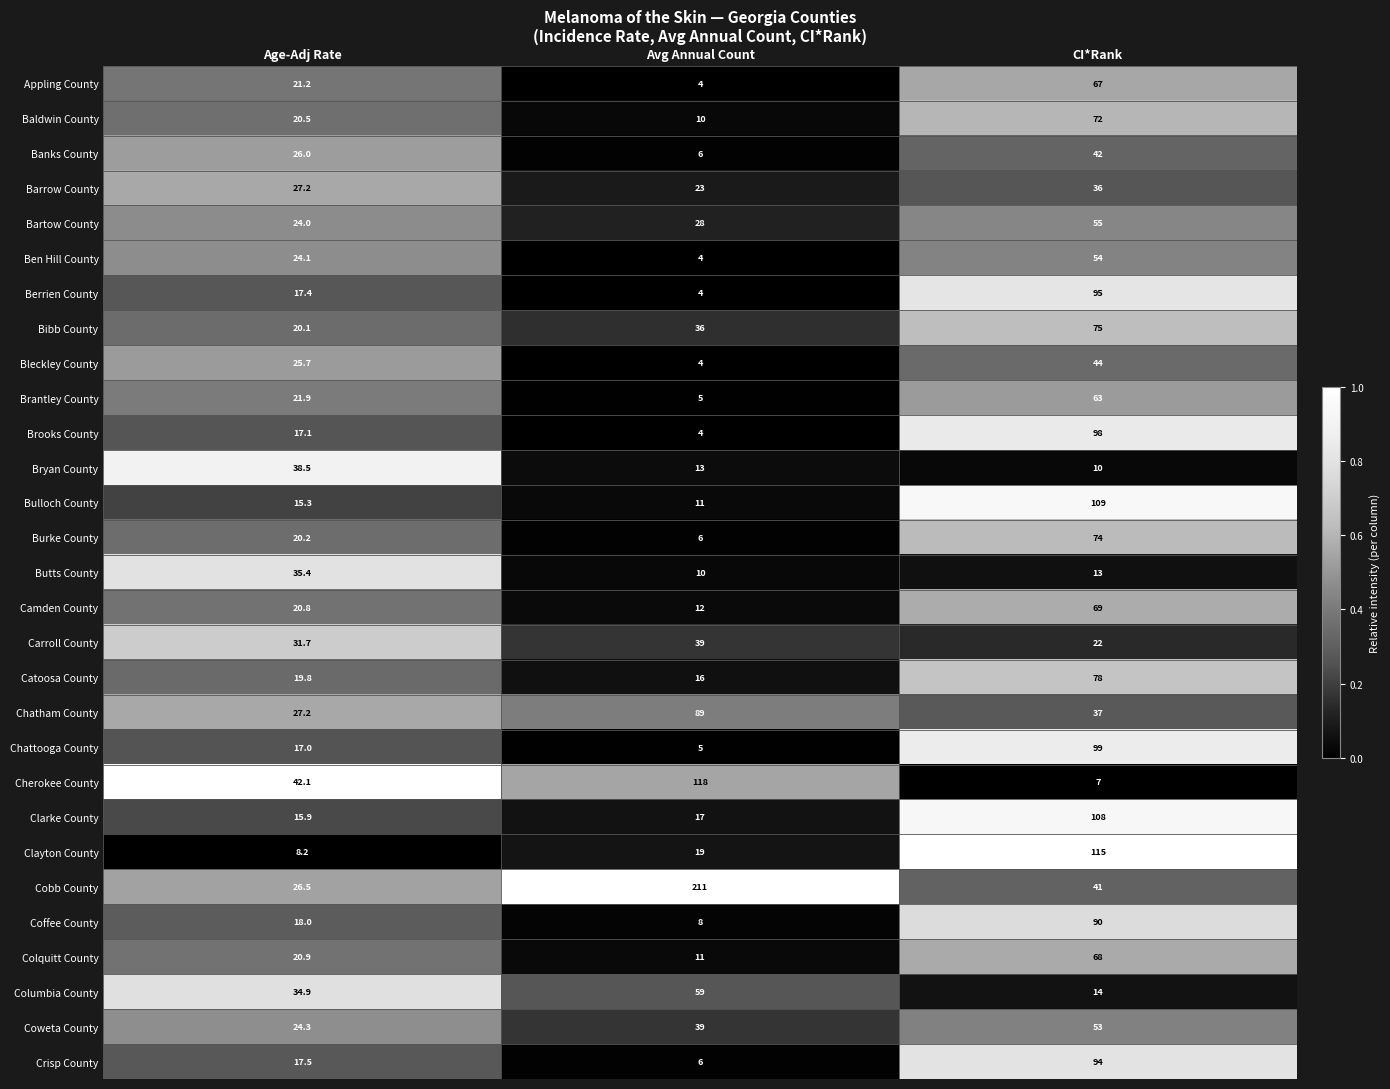

Is the value of Bryan County at Avg Annual Count greater than the value of Colquitt County at Avg Annual Count?

Yes